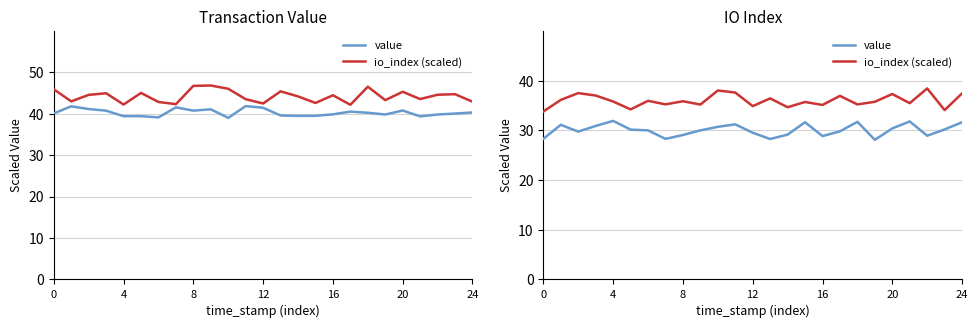

List the series in order of their peak value, lowest first.

value, io_index (scaled)